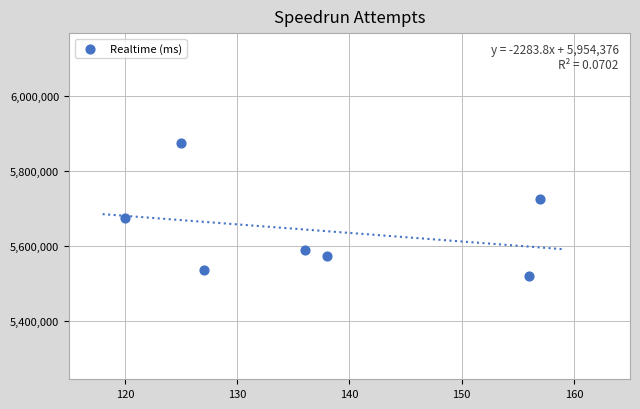

What is the average X value?

137